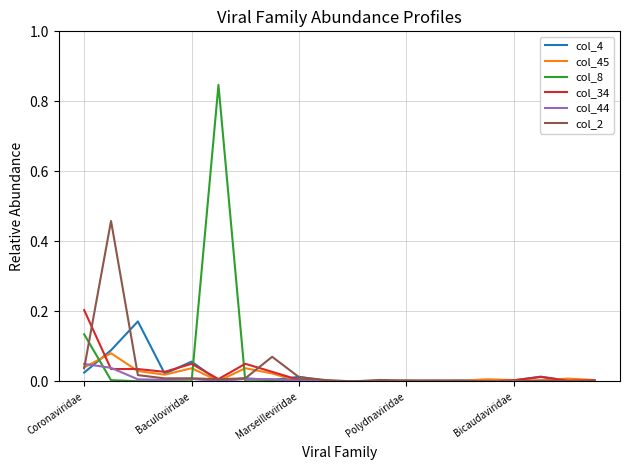

Is this an area chart (filled region under the line)?

No